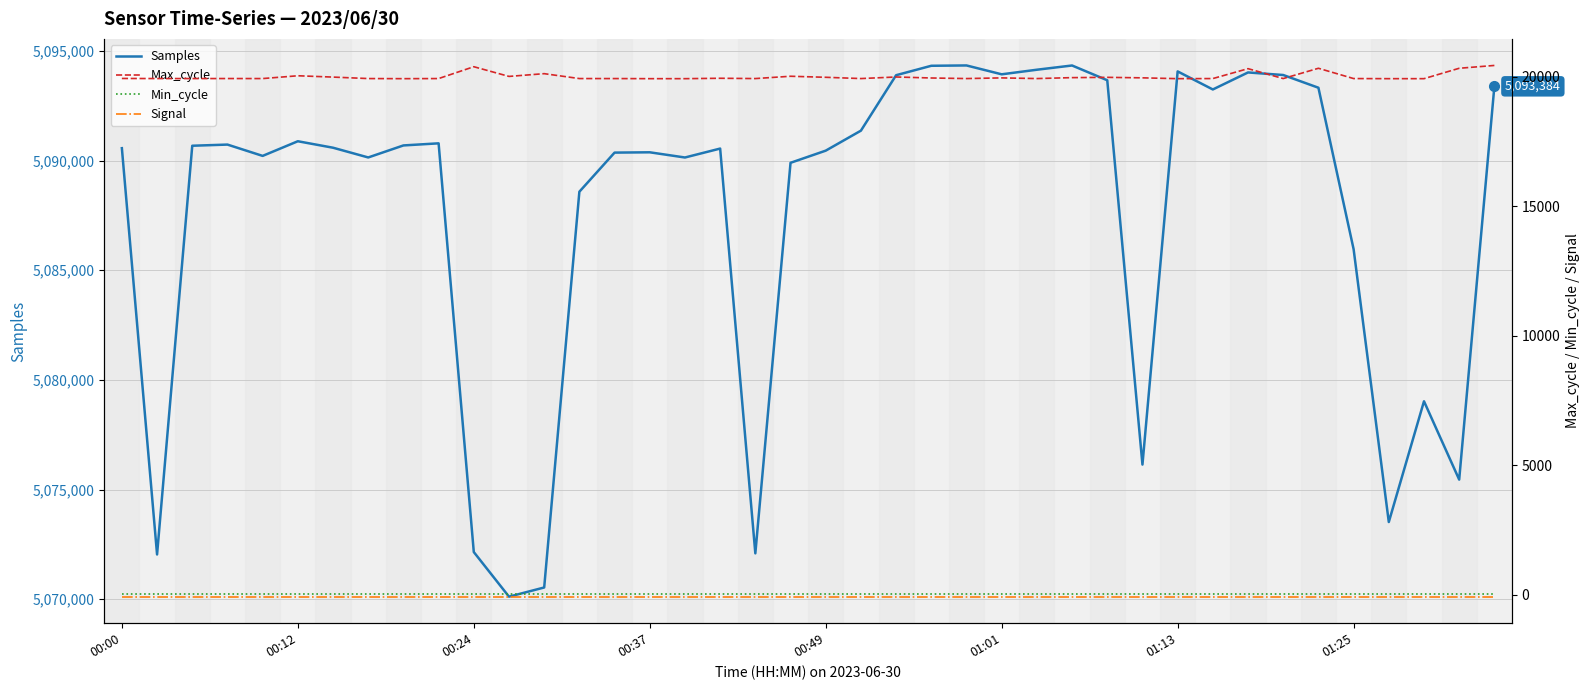

What is the smallest value displayed?

-65